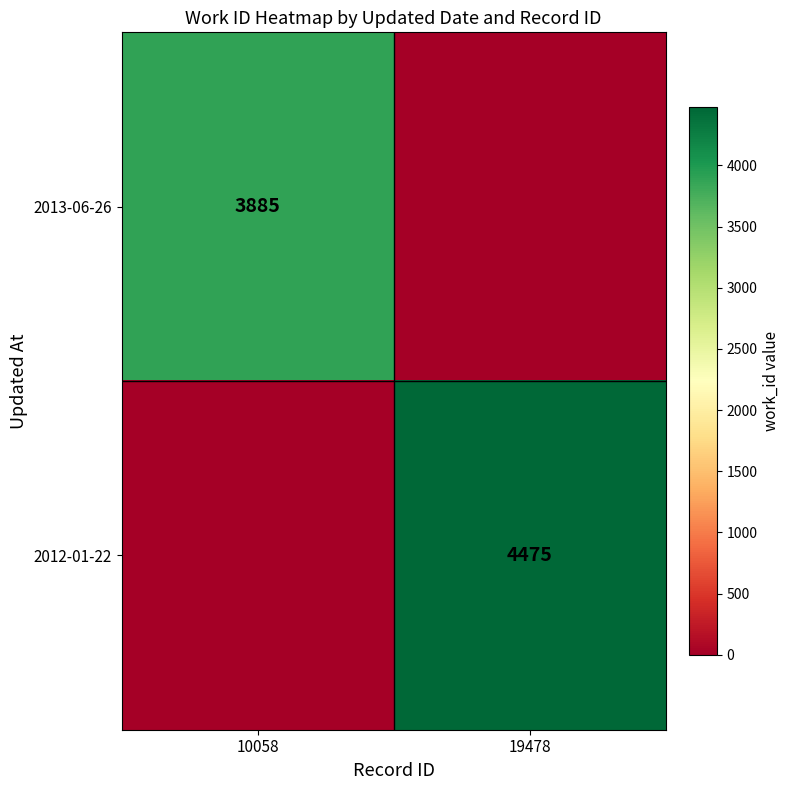

The 2012-01-22 series shows 4475 at 19478. True or false?

True